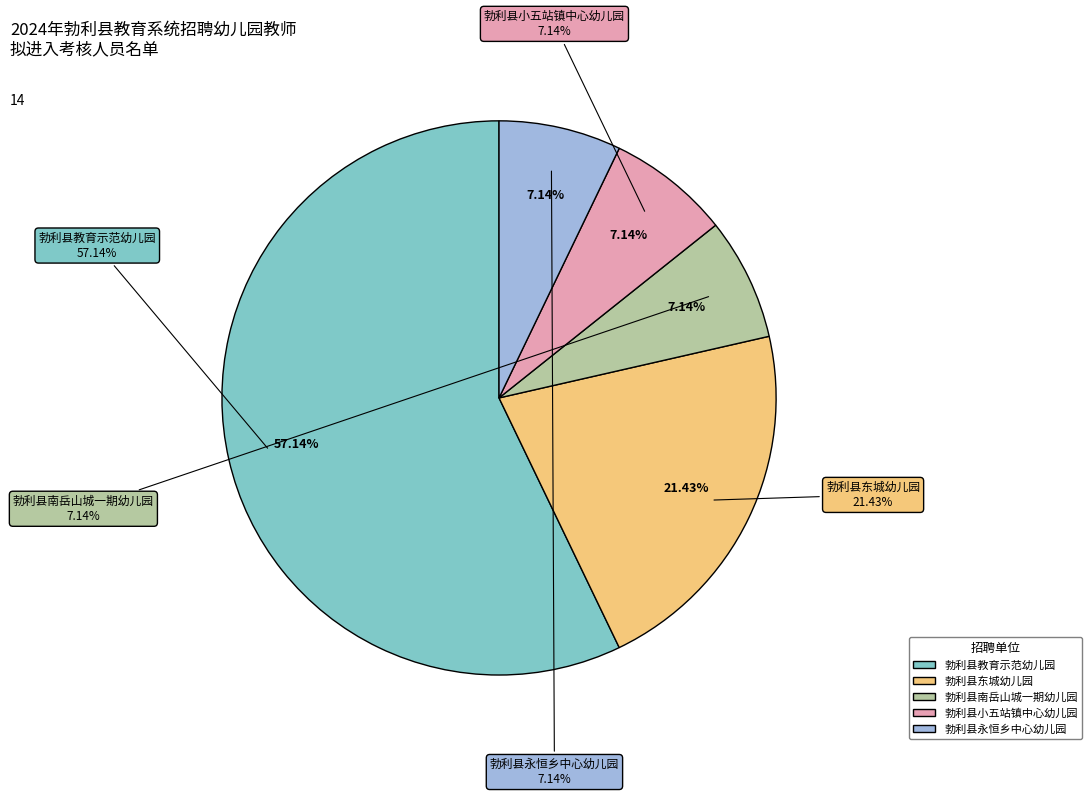

Which slice is the largest?

勃利县教育示范幼儿园